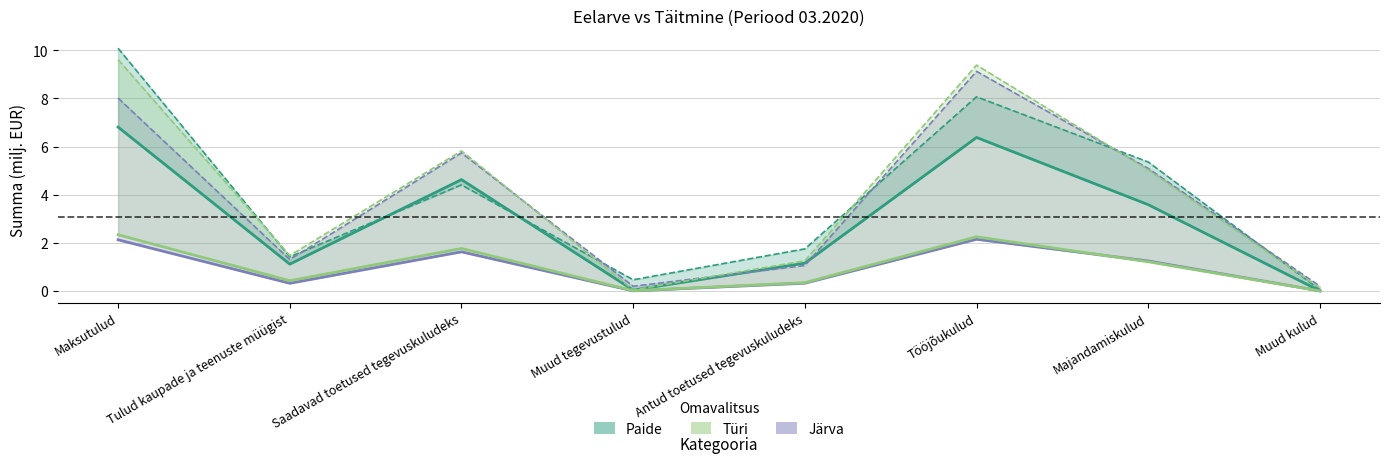

Which series has the largest range (max minus min)?

Paide Täitmine